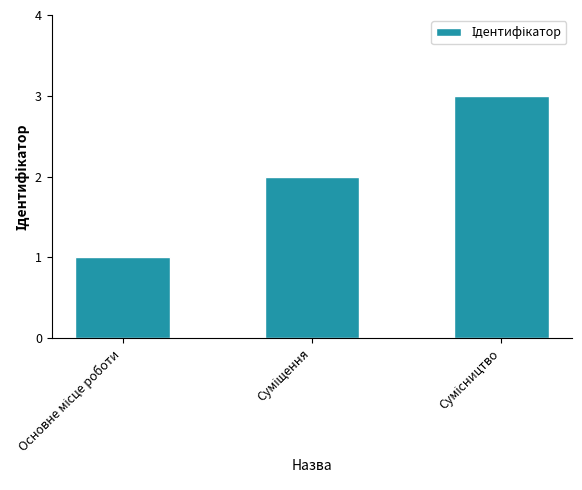

What is the average value?

2